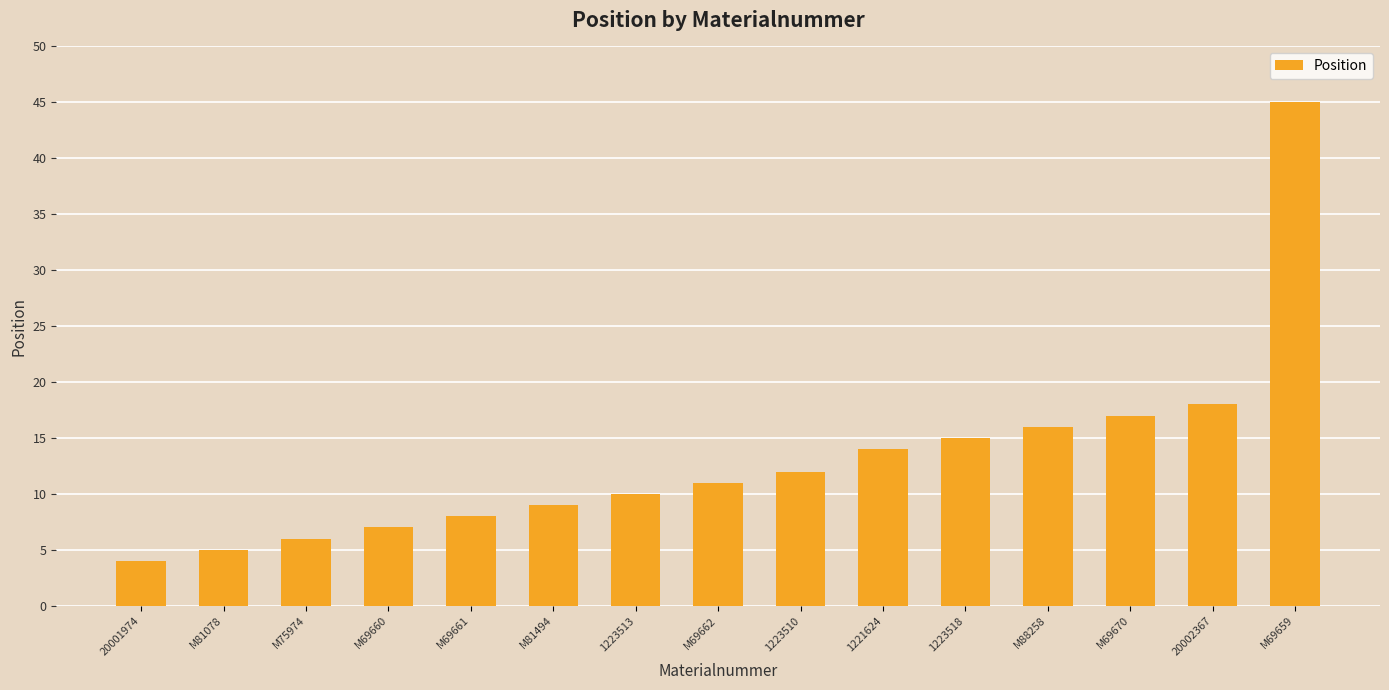

What is the average value?

13